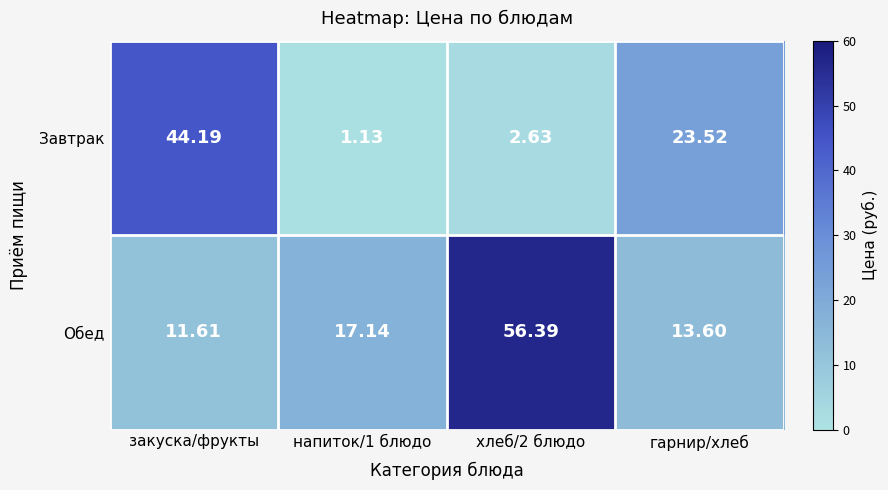

Between хлеб/2 блюдо and гарнир/хлеб, which series saw the biggest shift?

Обед